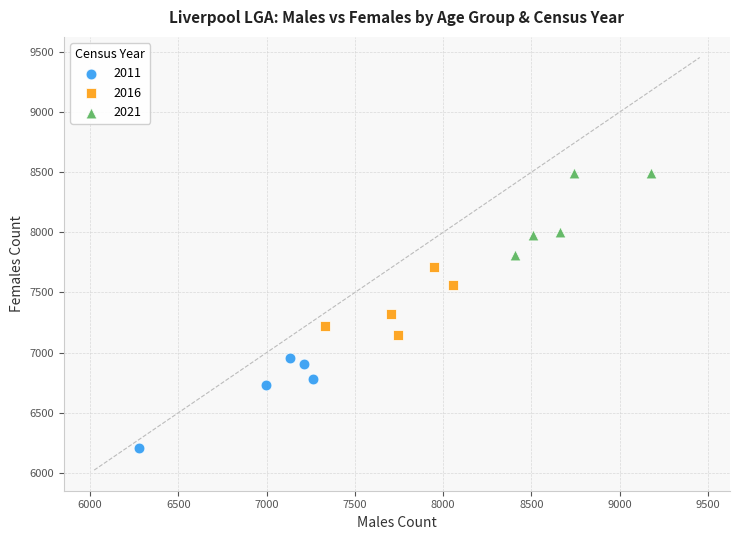

Which series contains the highest Y value?

2021